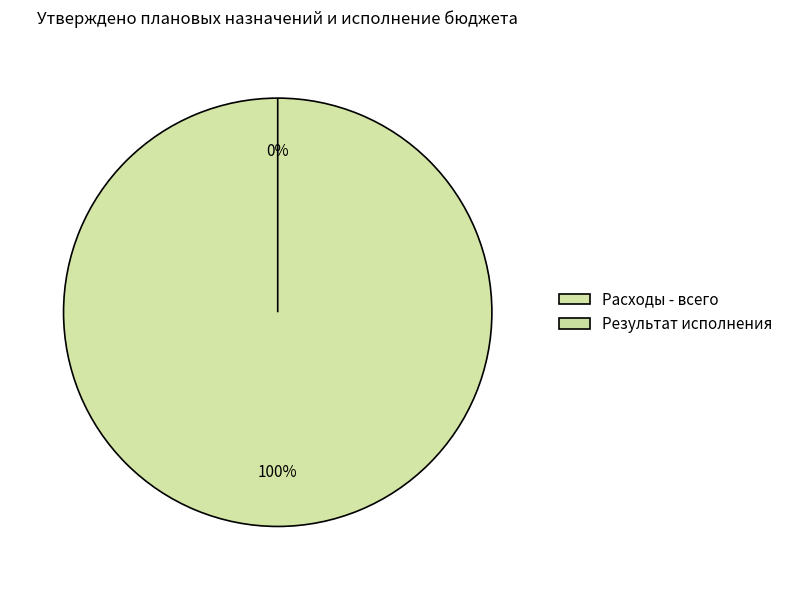

To the nearest percent, what is the difference between the largest and smallest slice percentages?

100%